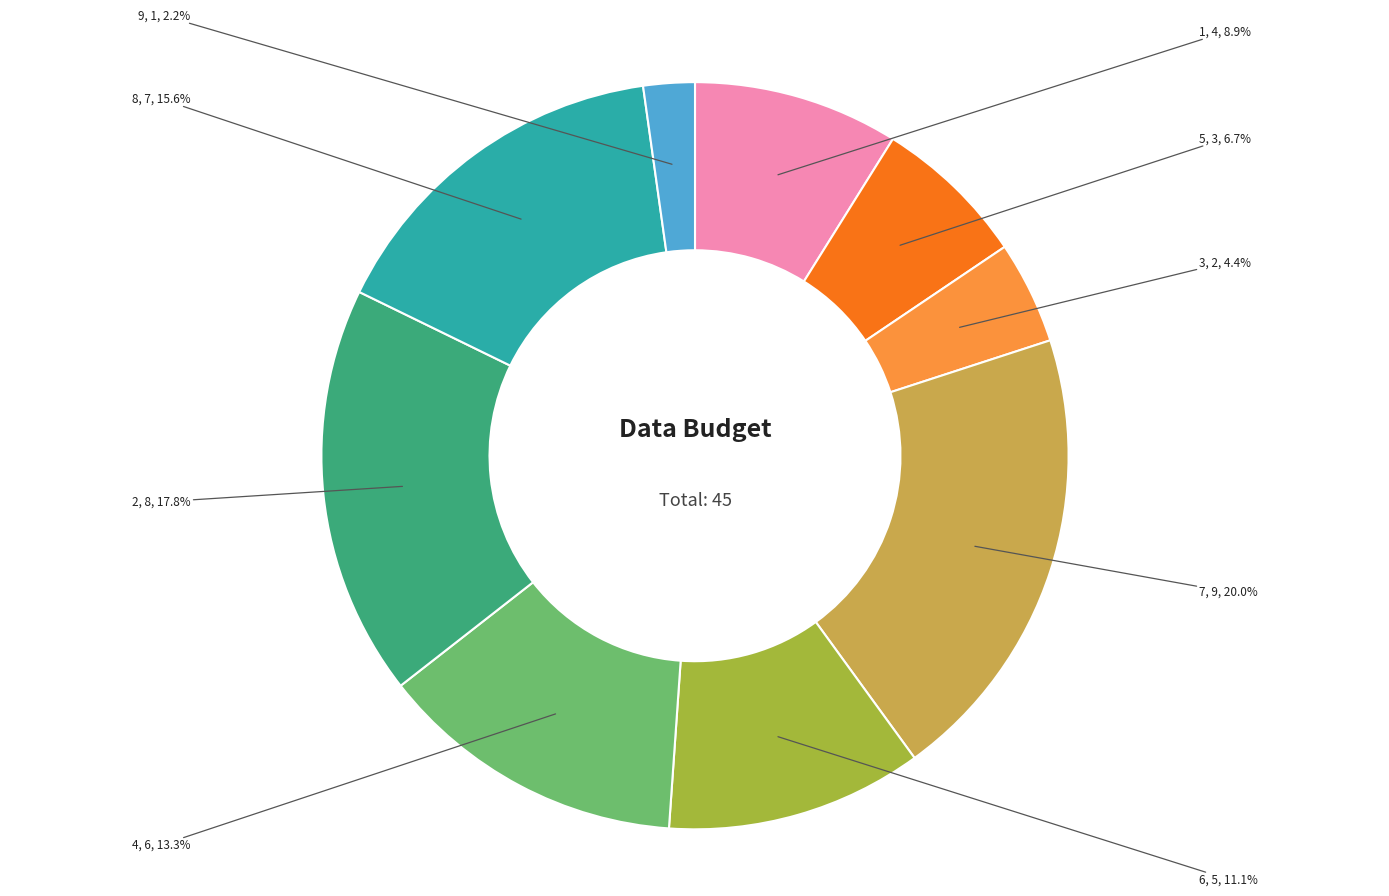

What percentage is the 2 slice, to the nearest percent?

18%